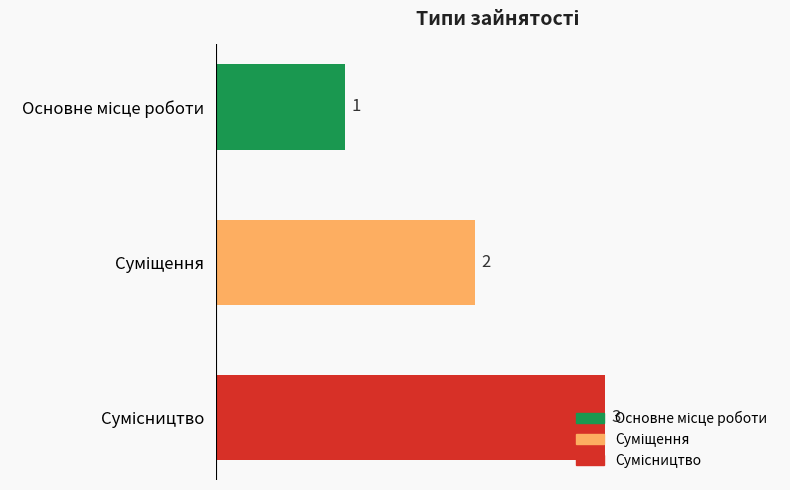

What is the greatest value displayed?

3